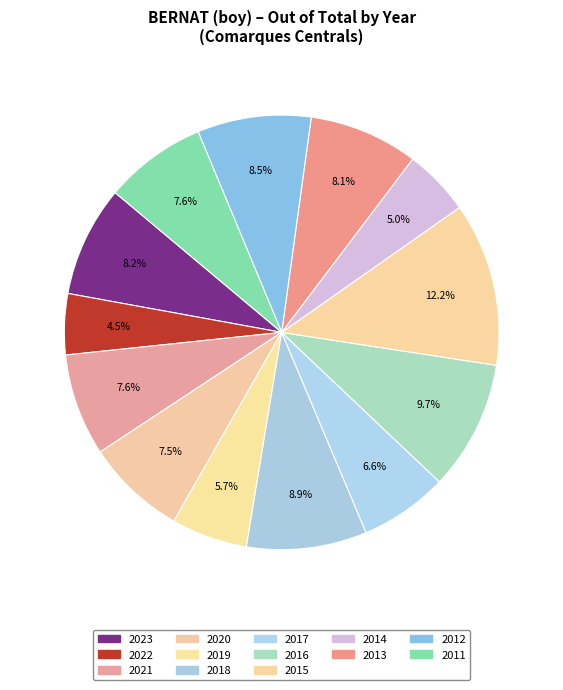

To the nearest percent, what is the combined percentage of 2018 and 2022?

13%